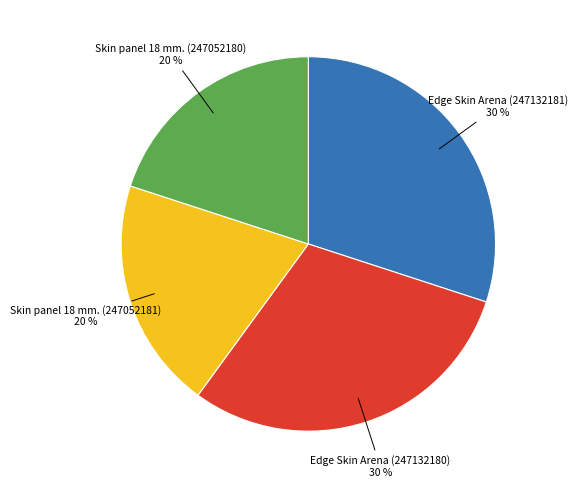

To the nearest percent, what is the difference between the largest and smallest slice percentages?

10%